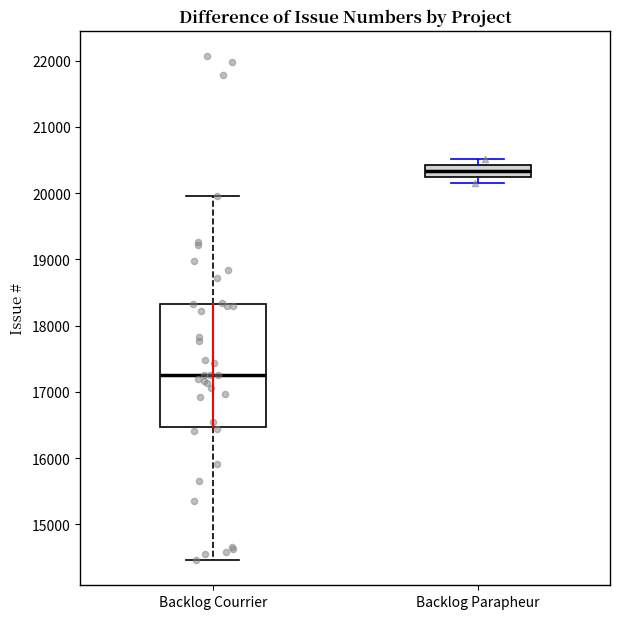

Reading left to right, read every box against the y-axis: the position of its median line, the range the box covers, and the ends of its whiskers. The values are not printed on the chart, so give them approximately, as read against the axis.

Backlog Courrier: median 17300, box 16500 to 18300, whiskers 14500 to 20000
Backlog Parapheur: median 20300 (inside the box), box 20300 to 20400, whiskers 20200 to 20500